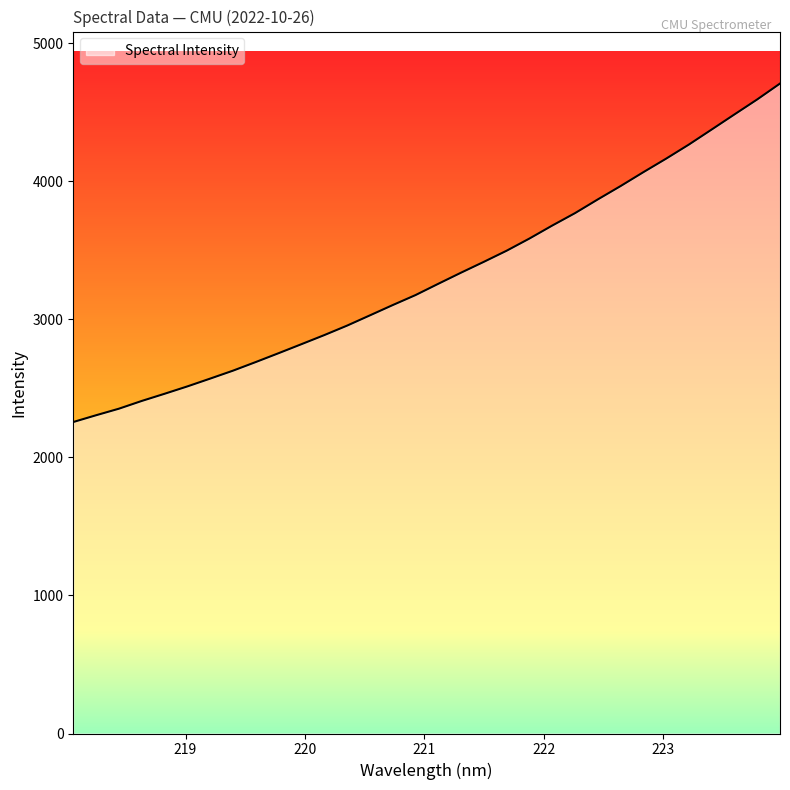

What is the greatest value displayed?

4706.5